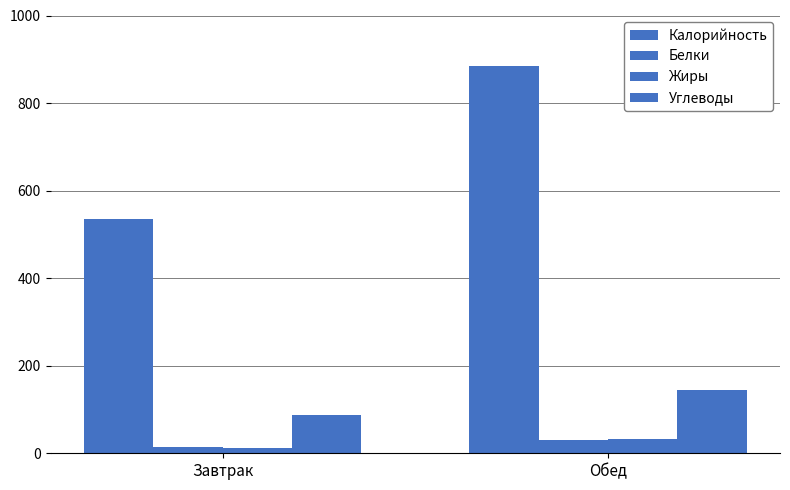

What is the minimum value shown in the chart?

12.9